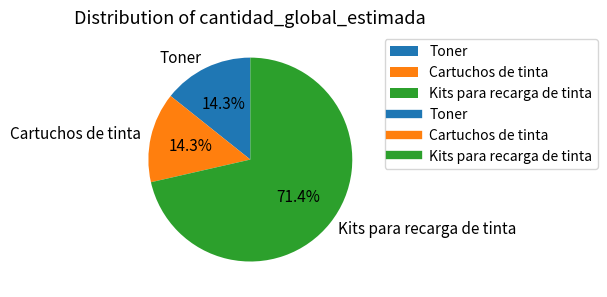

To the nearest percent, what percentage of the pie is Kits para recarga de tinta?

71%